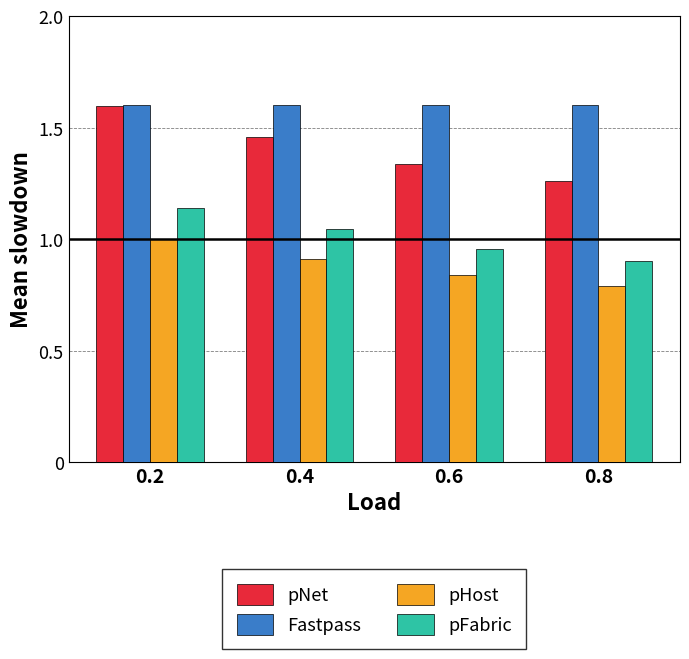

The Fastpass series shows 2.3 at 0.8. True or false?

False